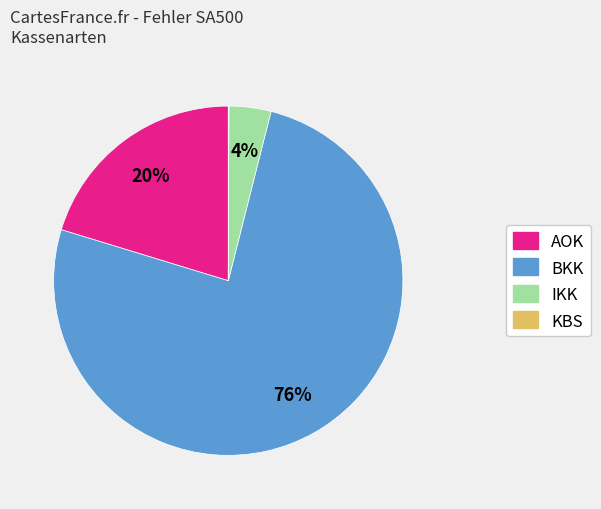

Does any single category account for the majority?

Yes